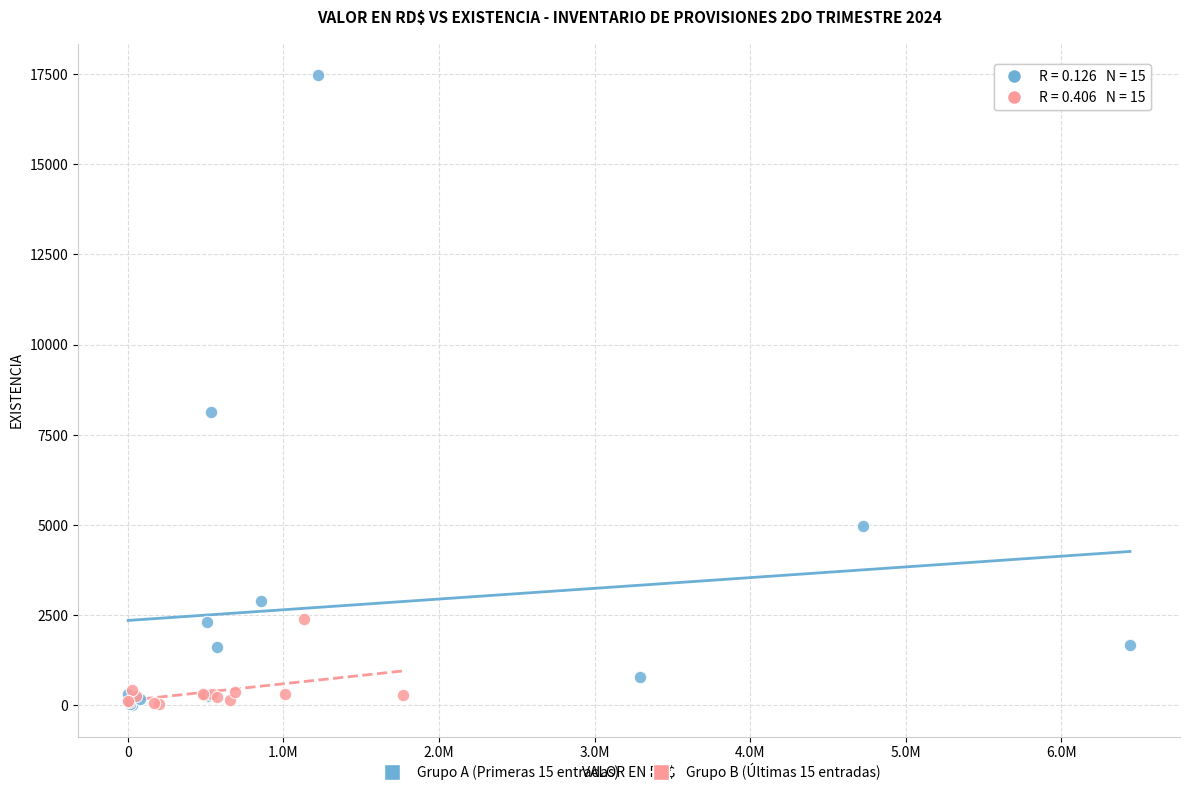

Which series has the largest Y range (max minus min)?

Grupo A (Primeras 15 entradas)